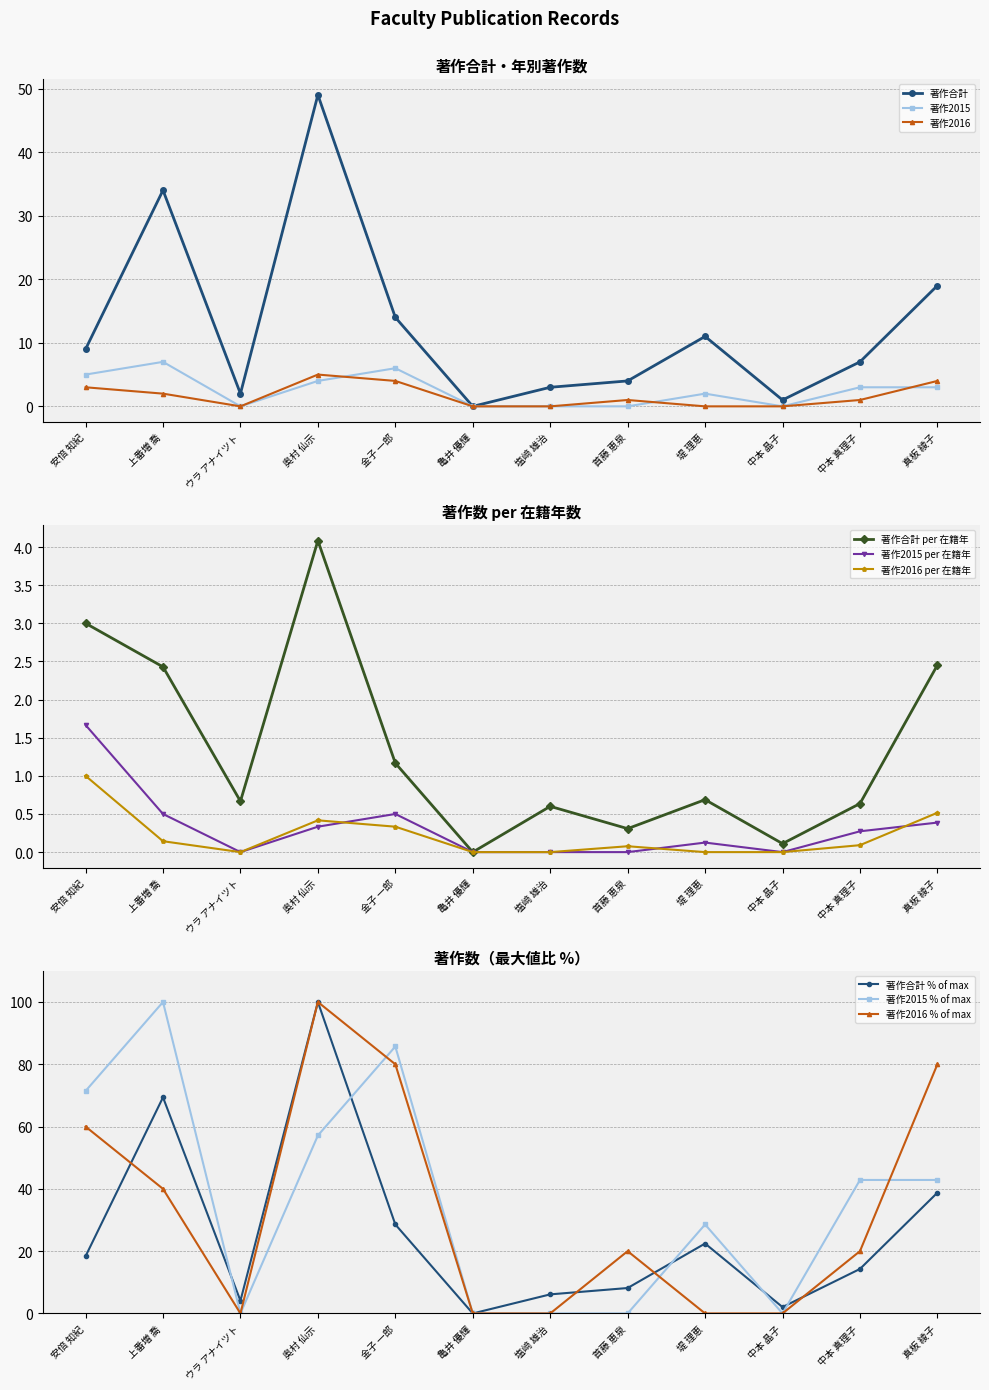

Which label corresponds to the smallest value in the chart?

亀井 優輝